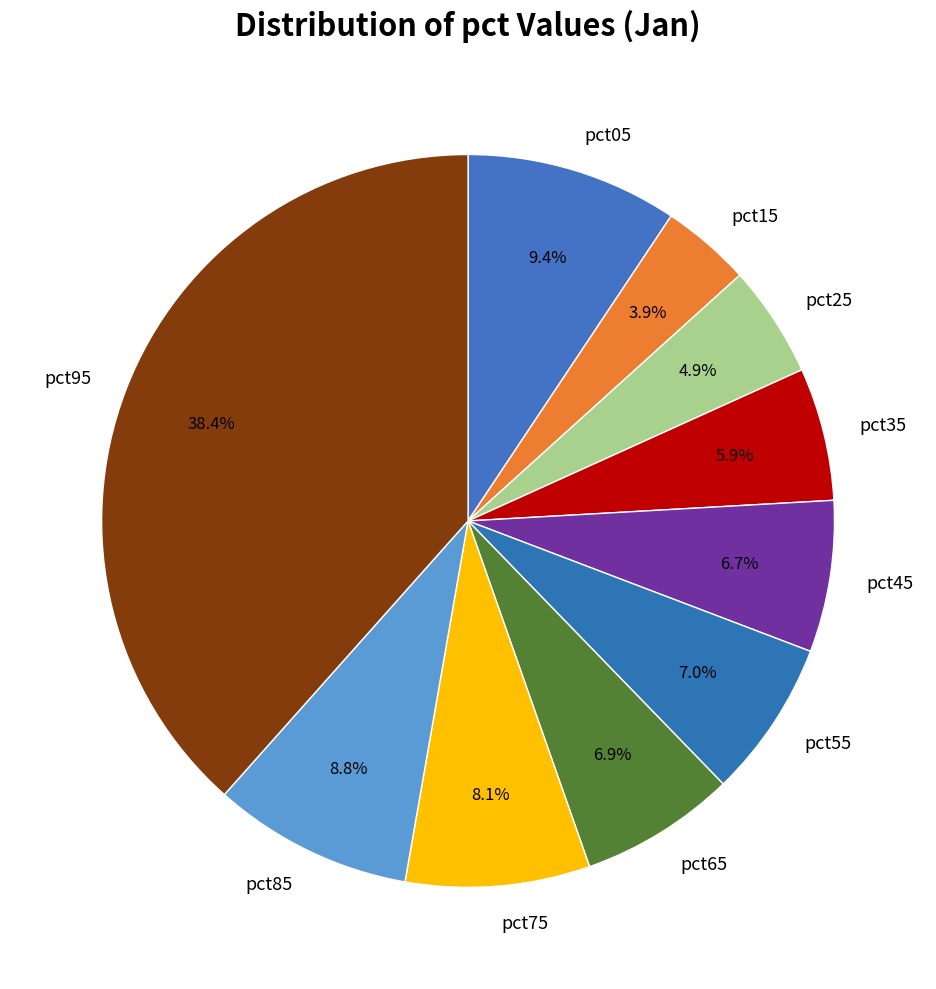

Which has a higher value, pct85 or pct35?

pct85